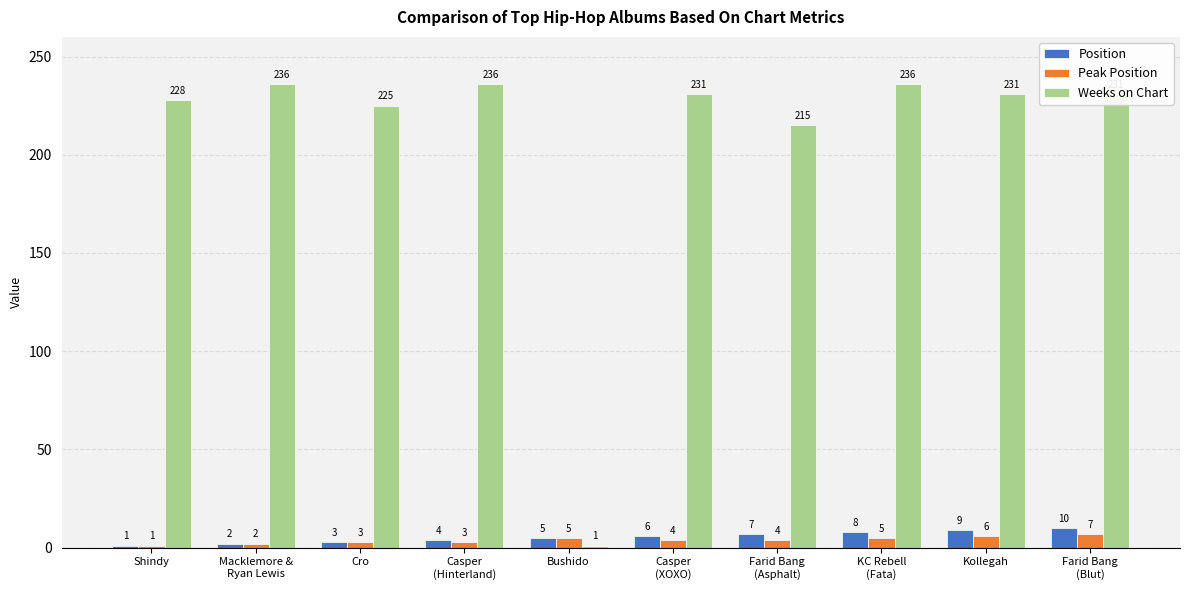

List the series in order of their peak value, lowest first.

Peak Position, Position, Weeks on Chart